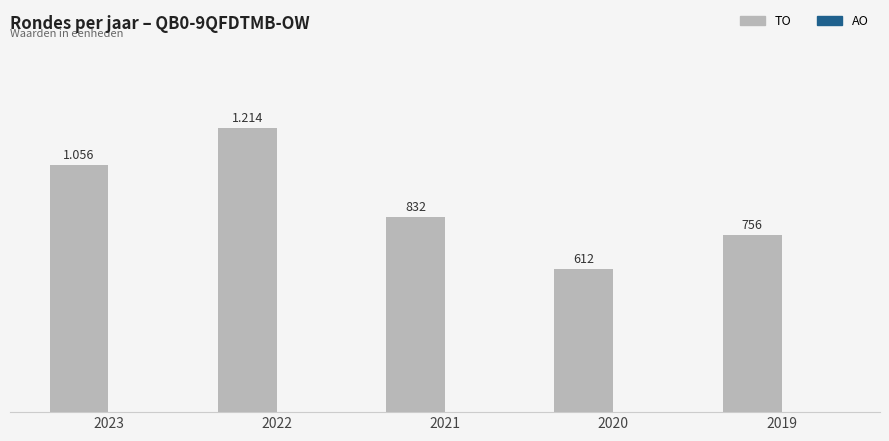

Reading right to left, list all the values displayed in this chart.

TO: 2019=756	2020=612	2021=832	2022=1214	2023=1056
AO: 2019=0	2020=0	2021=0	2022=0	2023=0